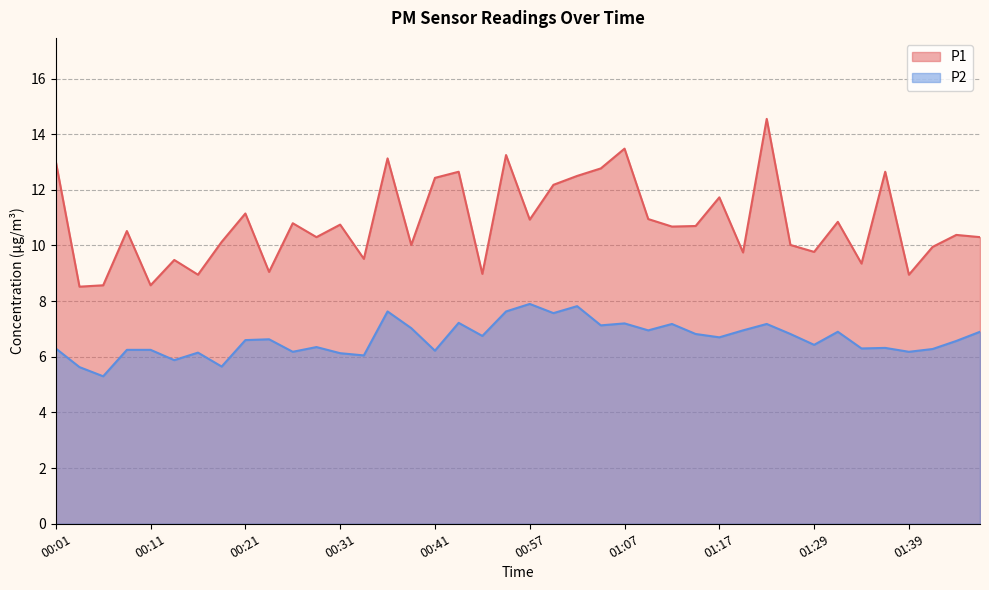

Reading left to right, transcribe all the data shown in this chart.

P1: 13.0	8.5	8.6	10.5	8.6	9.5	8.9	10.1	11.2	9.1	10.8	10.3	10.8	9.5	13.1	10.0	12.4	12.7	9.0	13.2	10.9	12.2	12.5	12.8	13.5	10.9	10.7	10.7	11.7	9.8	14.6	10.0	9.8	10.8	9.3	12.7	8.9	9.9	10.4	10.3
P2: 6.3	5.6	5.3	6.2	6.2	5.9	6.2	5.7	6.6	6.6	6.2	6.3	6.1	6.0	7.6	7.0	6.2	7.2	6.8	7.6	7.9	7.6	7.8	7.1	7.2	7.0	7.2	6.8	6.7	7.0	7.2	6.8	6.4	6.9	6.3	6.3	6.2	6.3	6.6	6.9